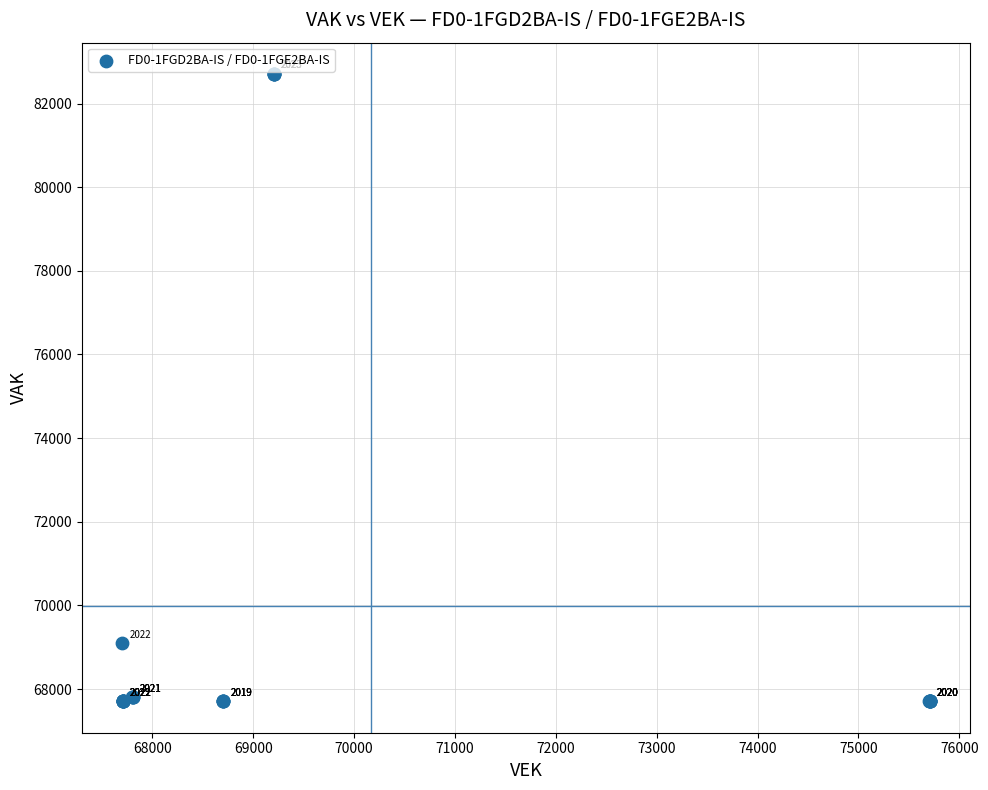

What Y value in the scatter plot is closest to 75206?

69098